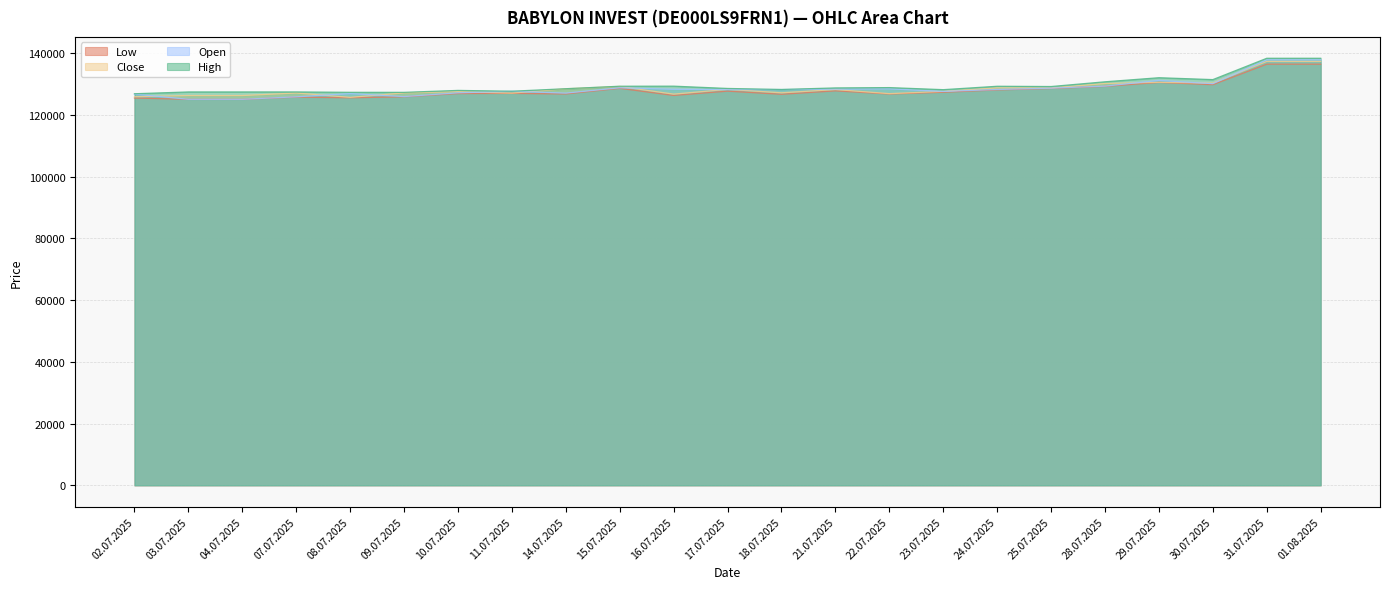

What is the minimum value shown in the chart?

124986